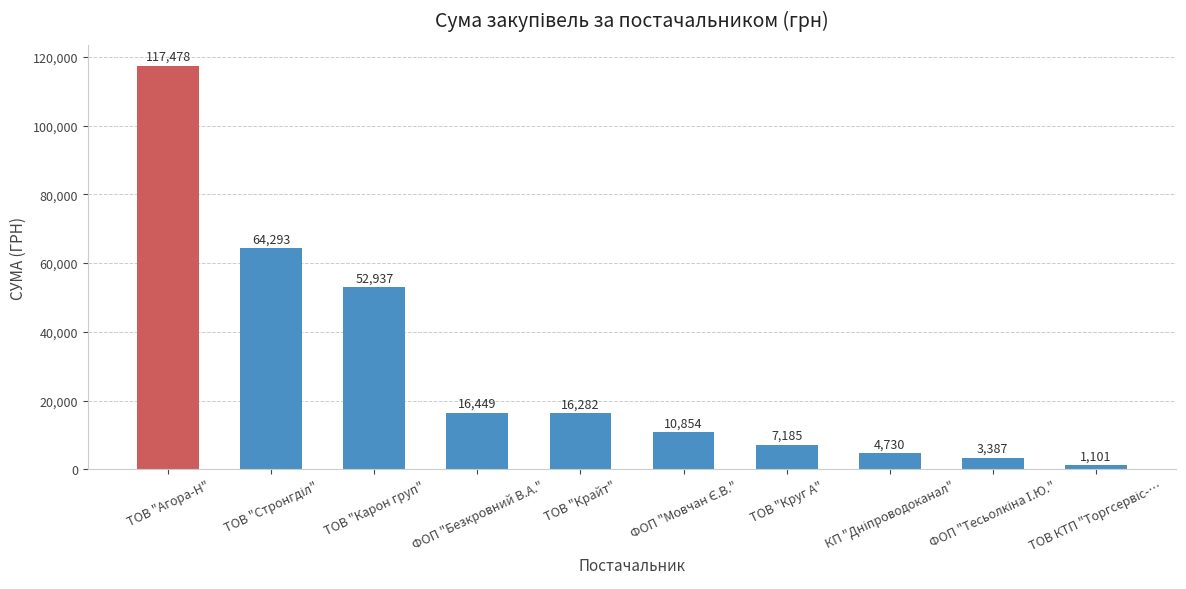

Where does the data first go above 16282?

ТОВ "Агора-Н"